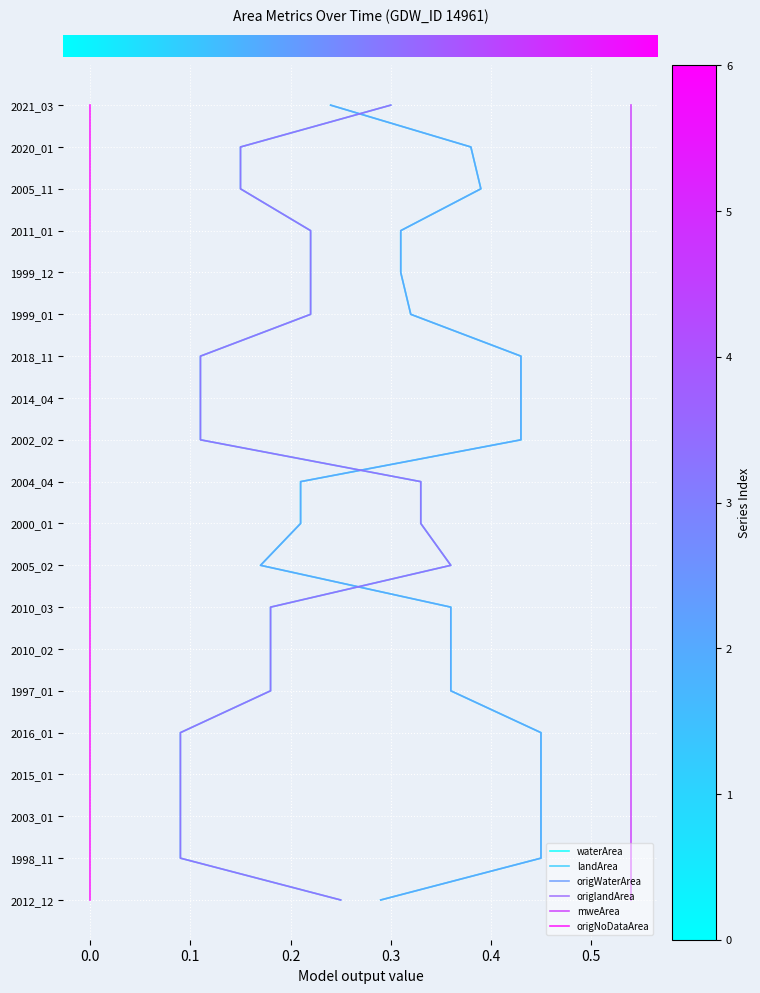

Which series has the widest spread of values?

waterArea